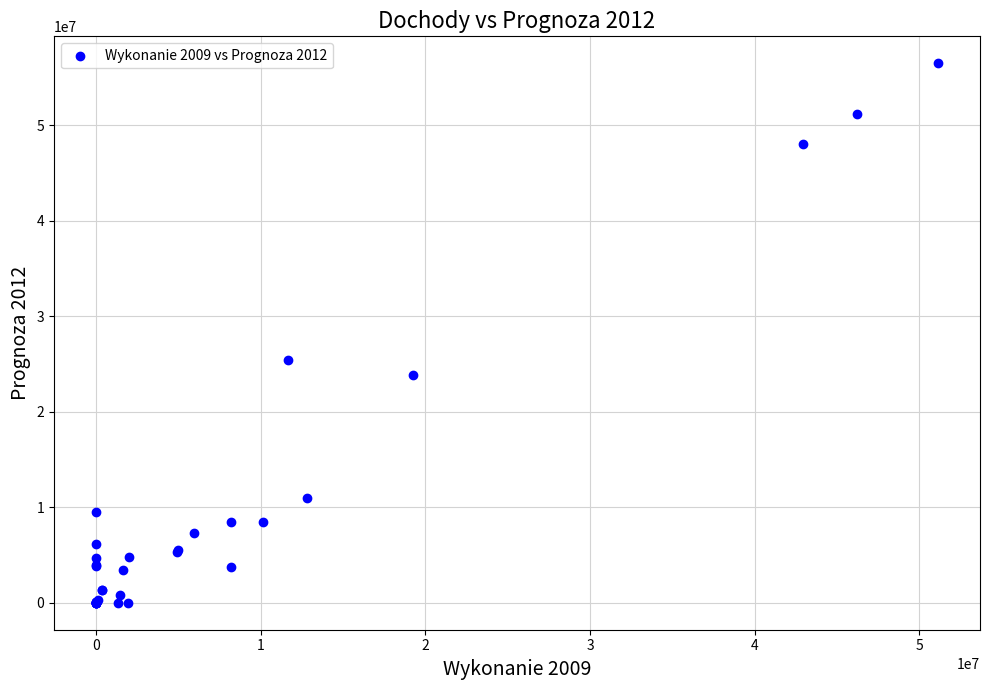

What Y value in the scatter plot is closest to 28250946?

25413071